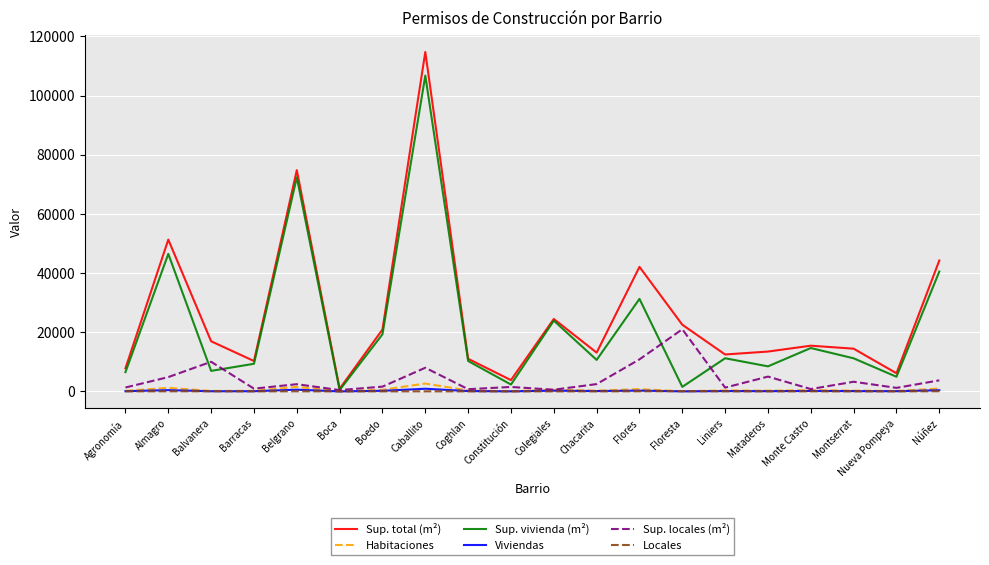

Is it true that Sup. total (m²) equals 3813 at Constitución?

True